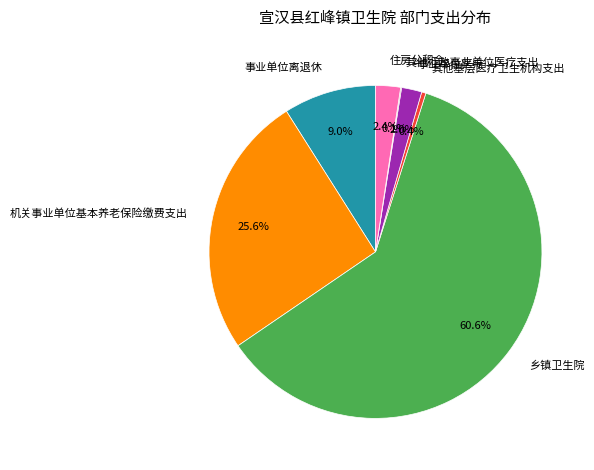

Which slice is the largest?

乡镇卫生院